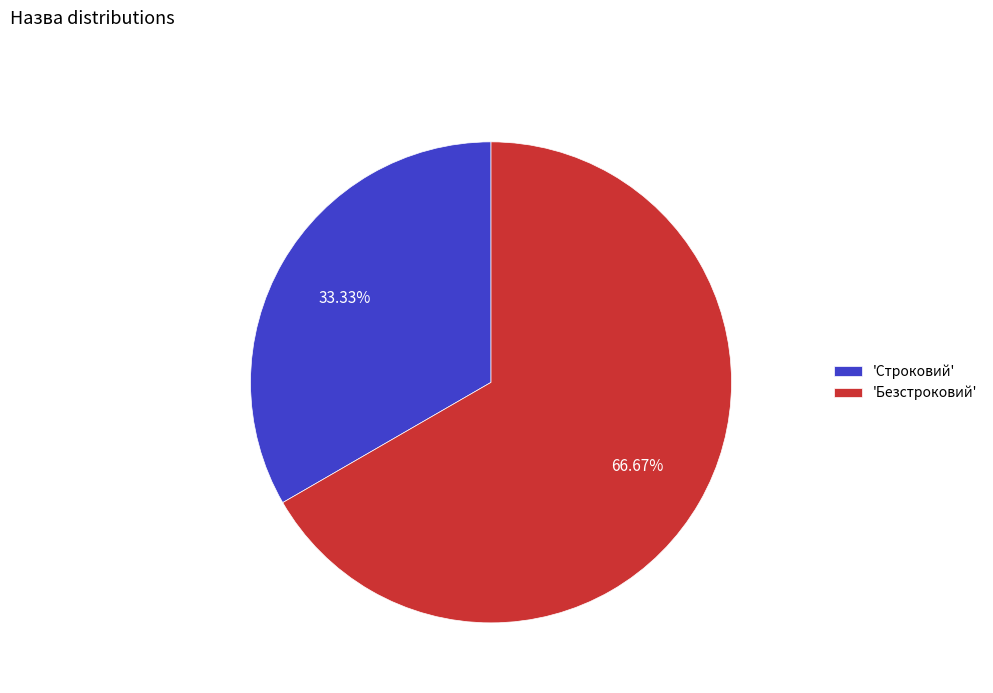

Count the number of slices in the pie.

2